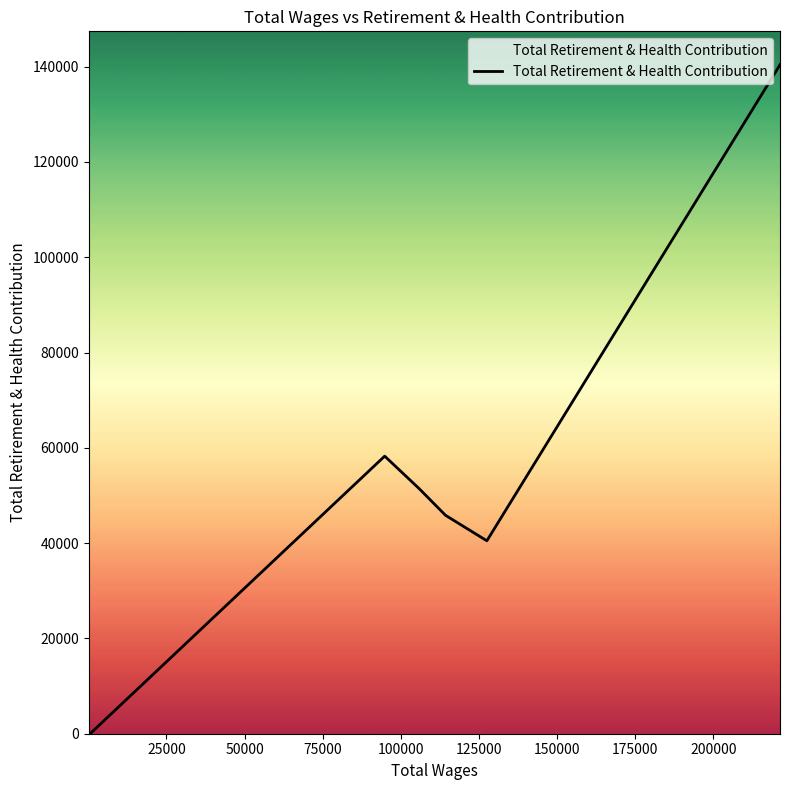

What is the greatest value displayed?

140404